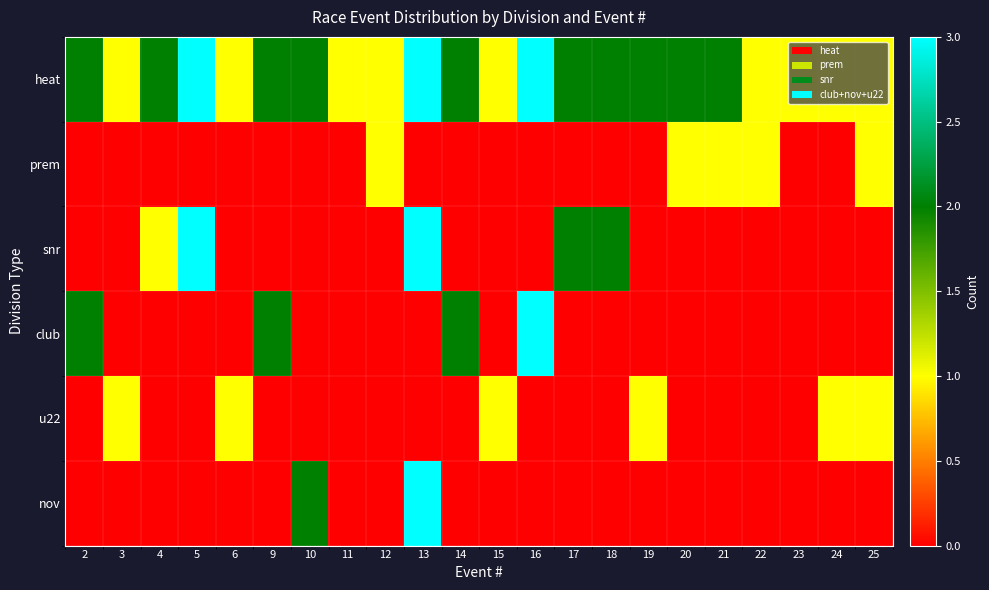

List the series in order of their peak value, highest first.

heat, snr, club, nov, prem, u22